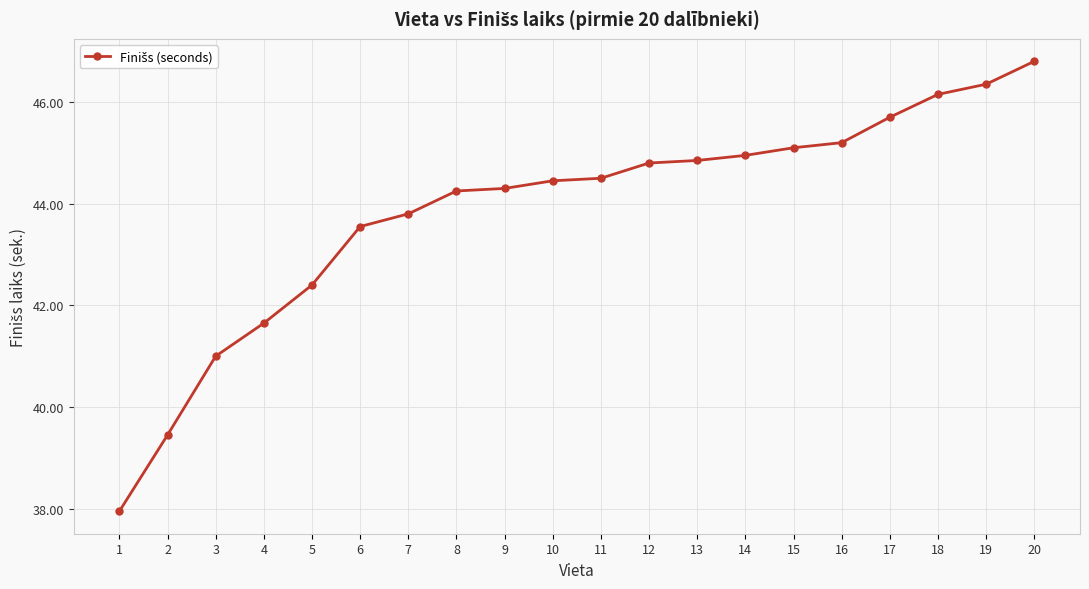

How many data points are less than 44?

7